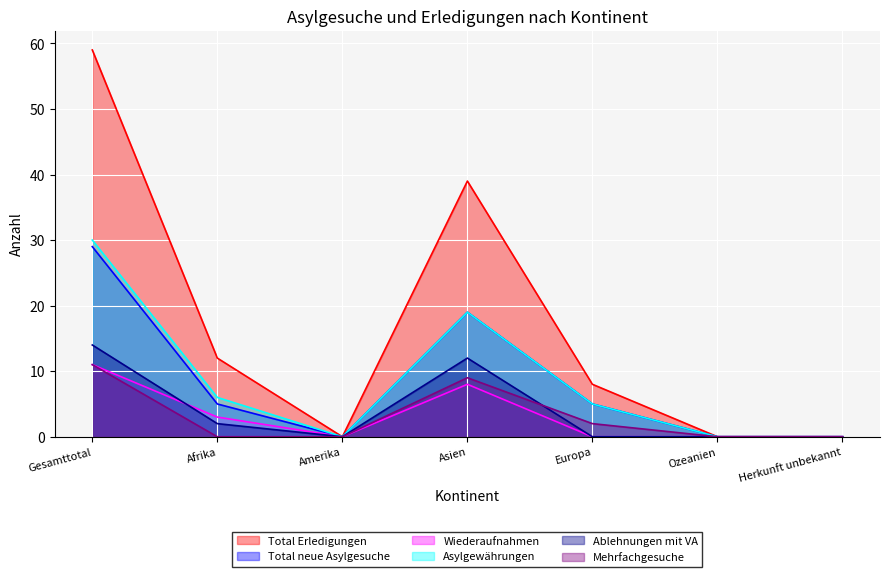

Which series has the largest range (max minus min)?

Total Erledigungen